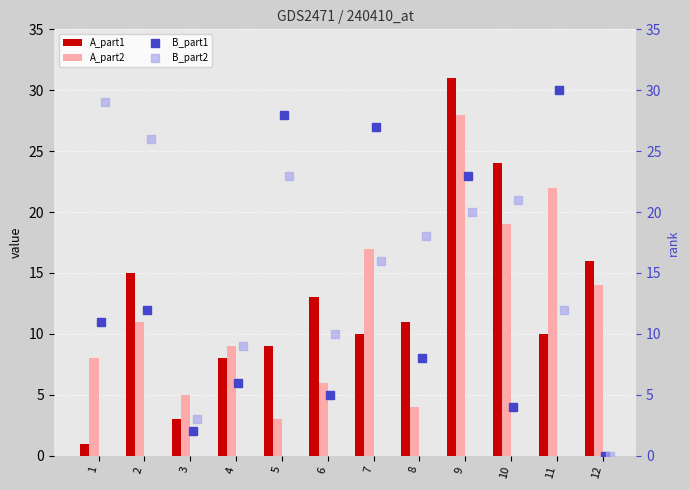

The A_part2 series shows 5 at 3. True or false?

True